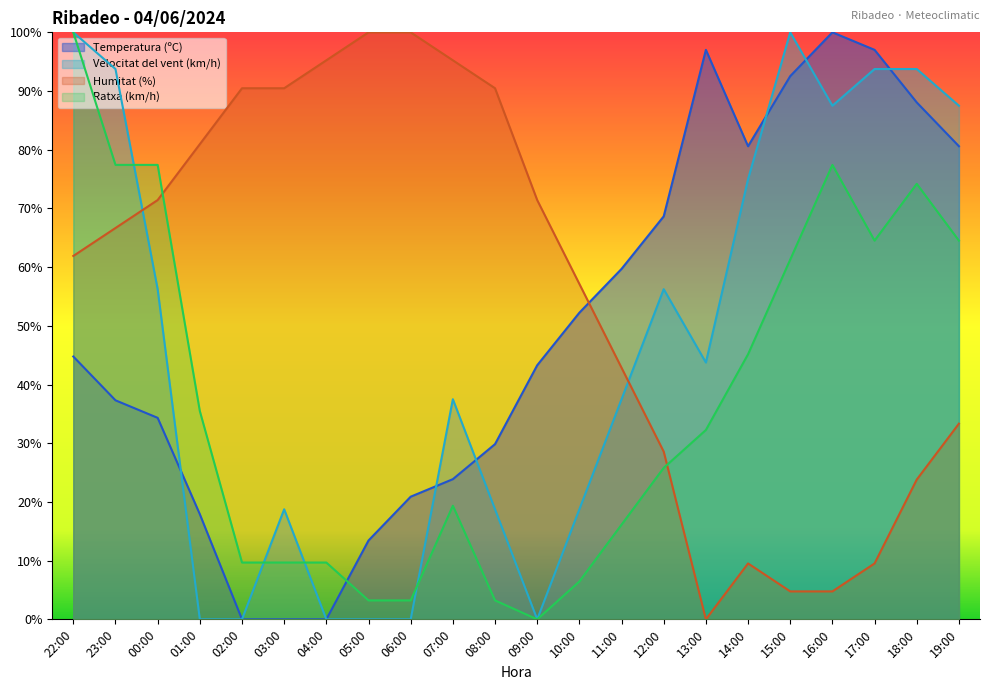

How many values in the Humitat (%) series are below 66?

11